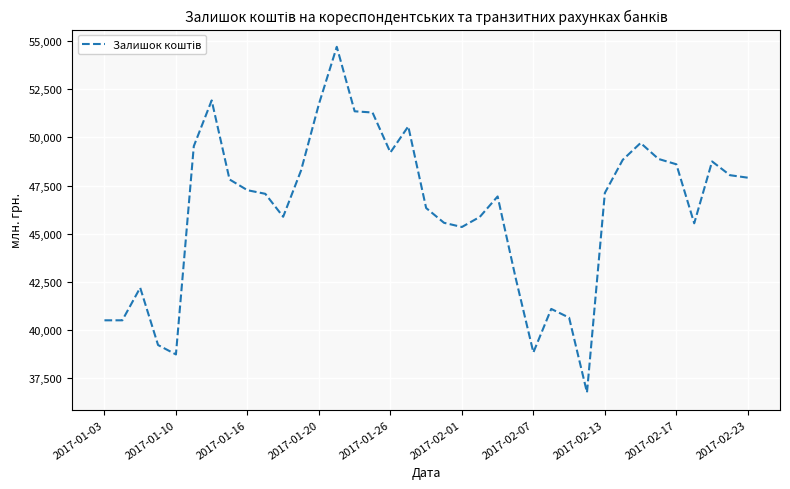

What is the minimum value shown in the chart?

36755.1